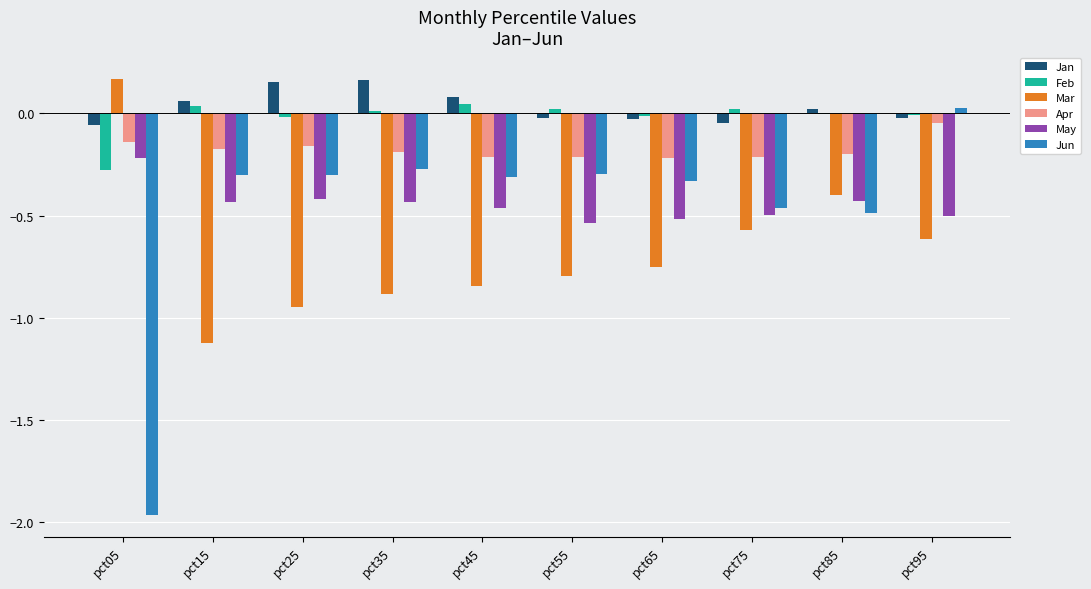

How many distinct data groups are displayed?

6